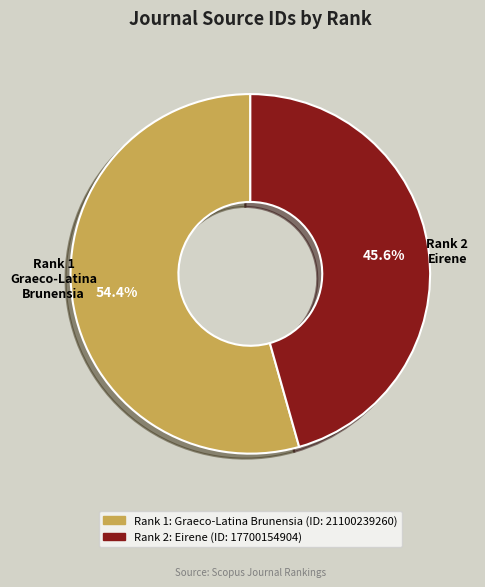

Is there any slice that represents more than half of the pie?

Yes